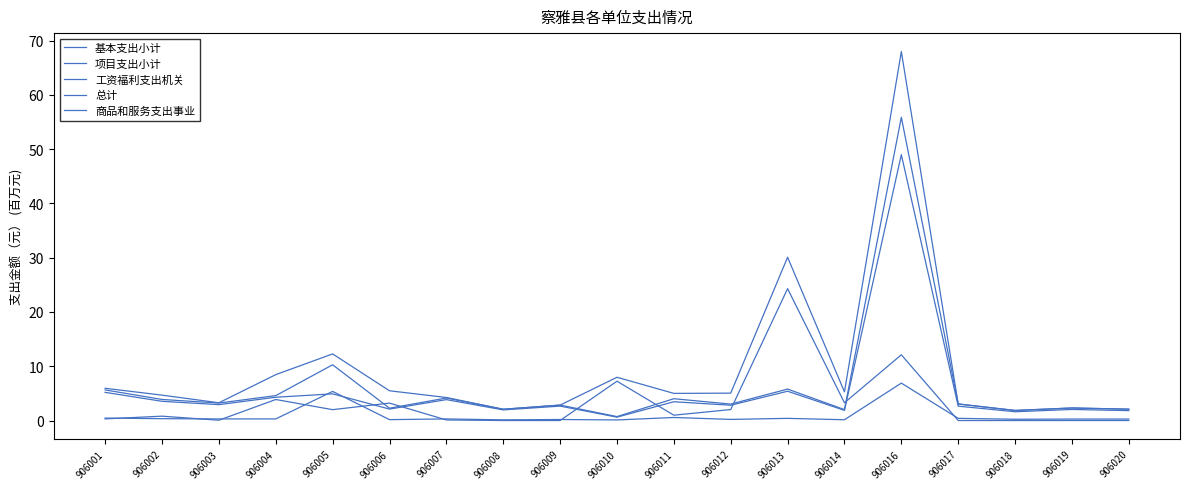

What is the maximum value for 总计?

68.0